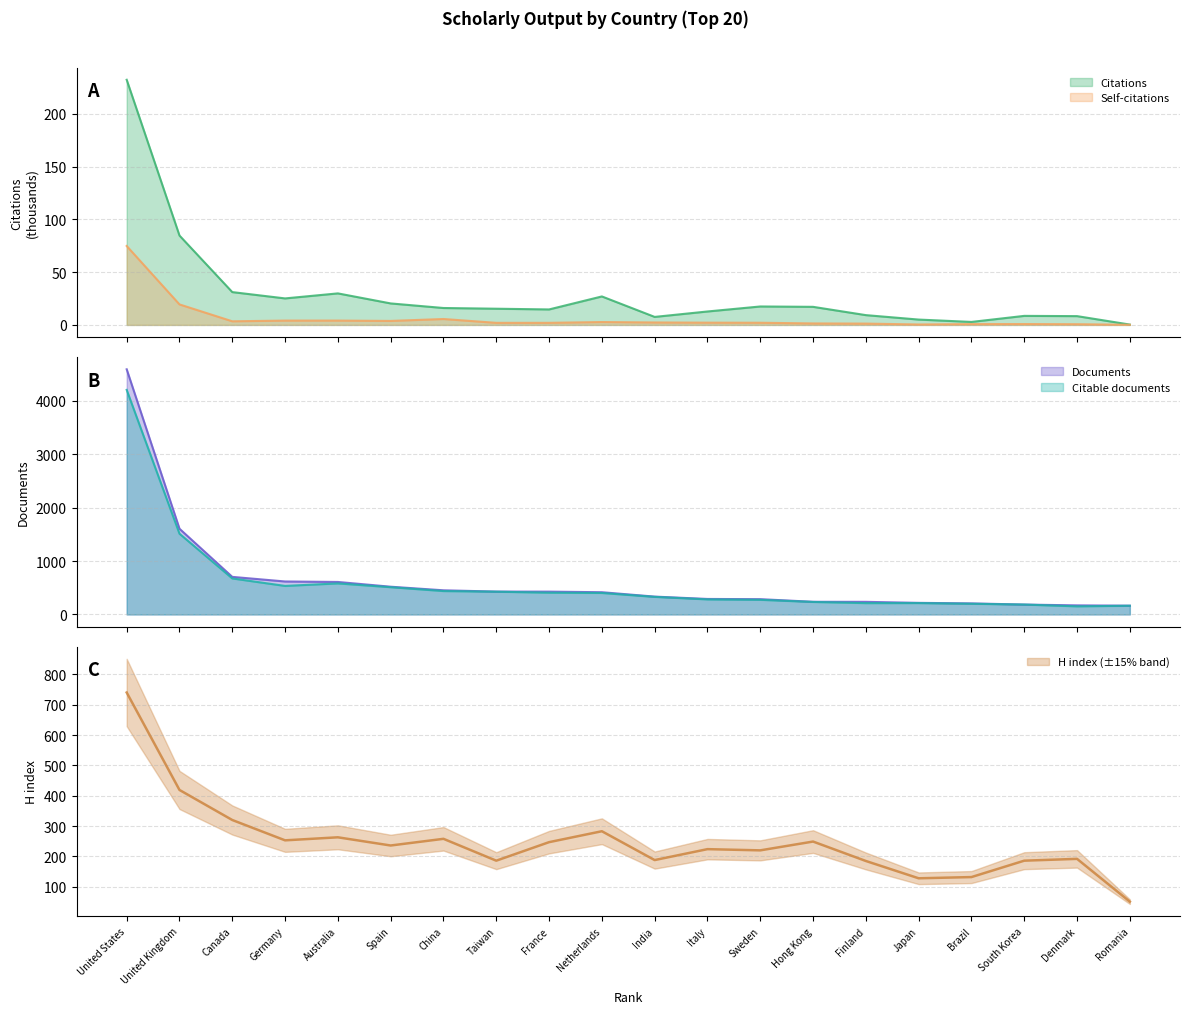

How many interior local valleys does the H index series have?

6